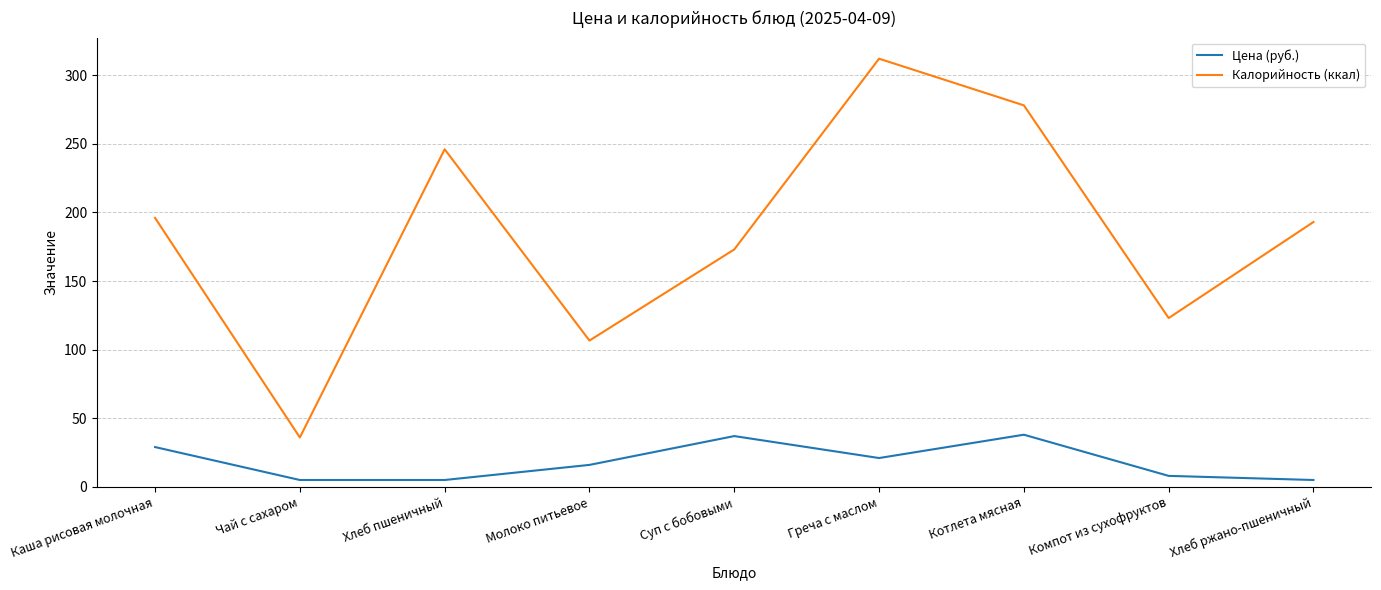

Which series changed the most between Чай с сахаром and Хлеб ржано-пшеничный?

Калорийность (ккал)